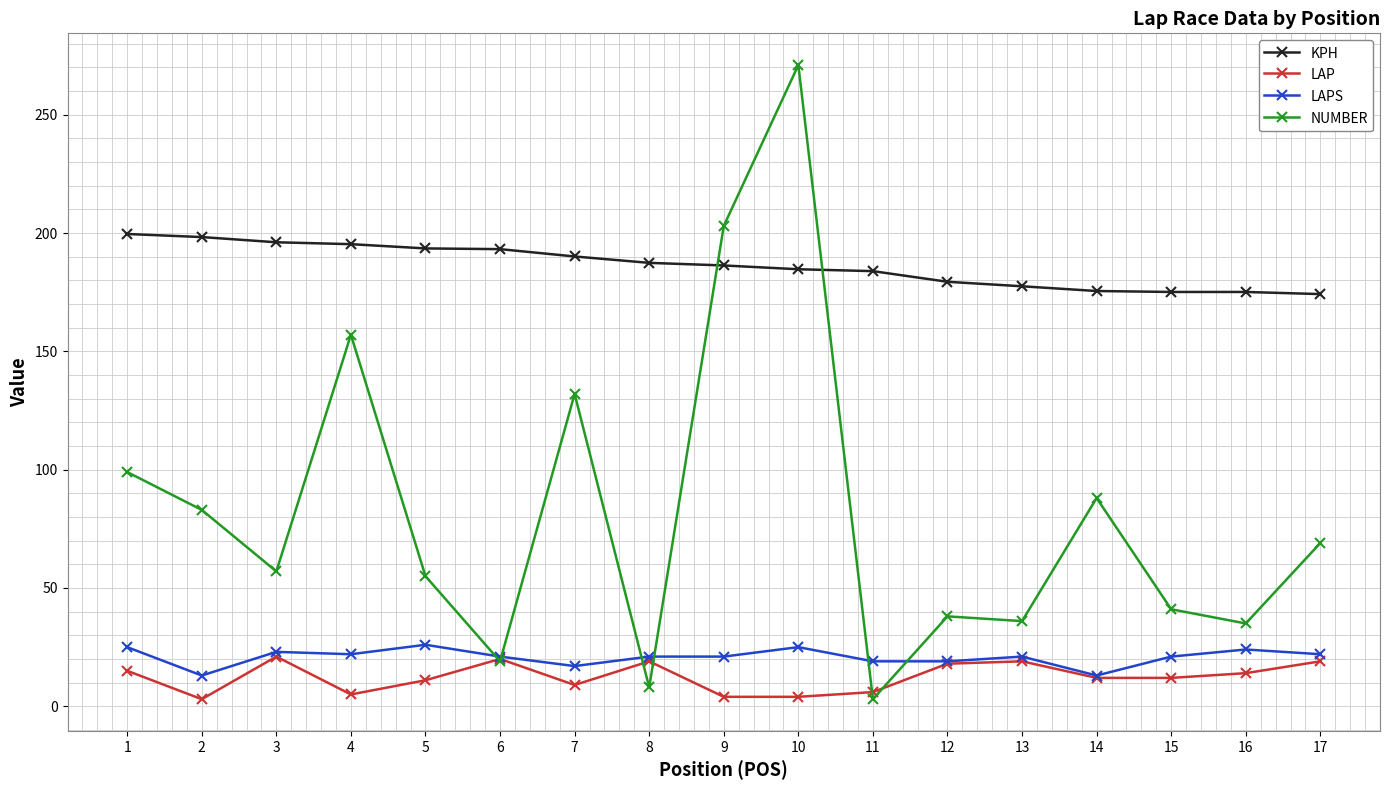

Is the value of NUMBER at 15 greater than the value of LAPS at 15?

Yes